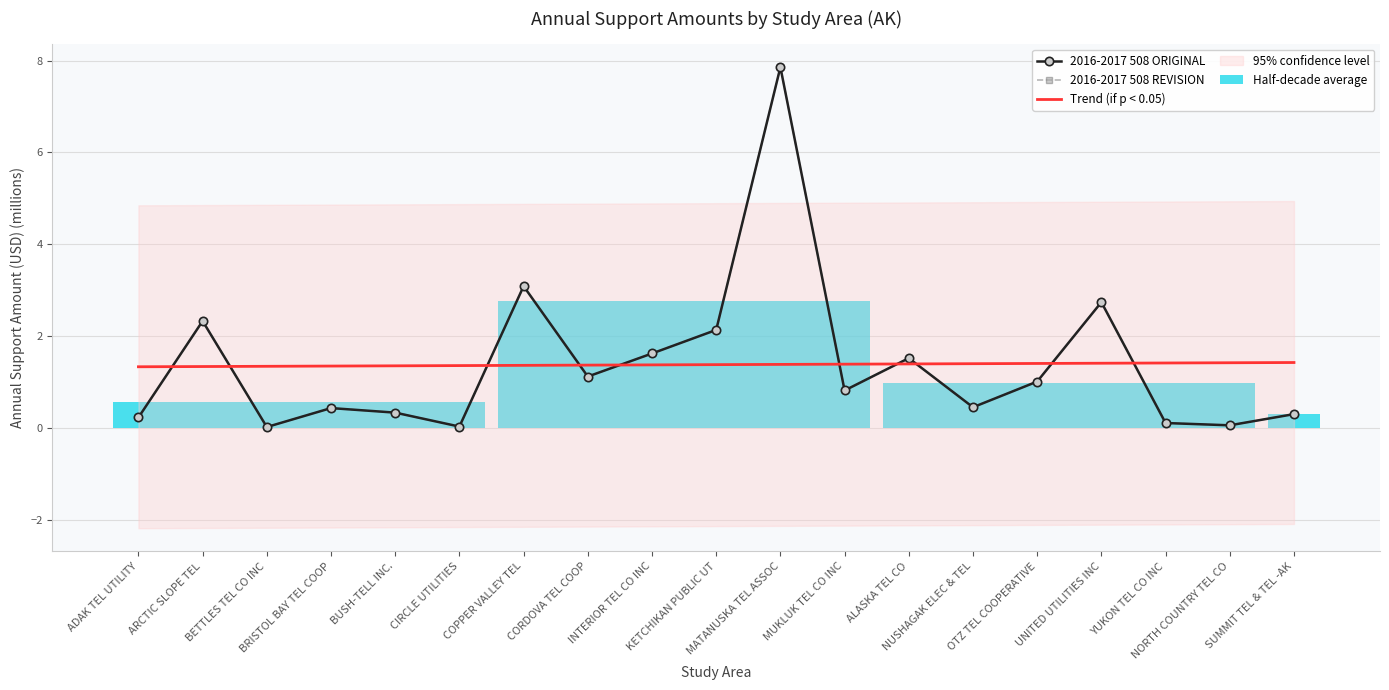

What is the value of the 2016-2017 508 ORIGINAL bar at the 17th from the left?

0.1